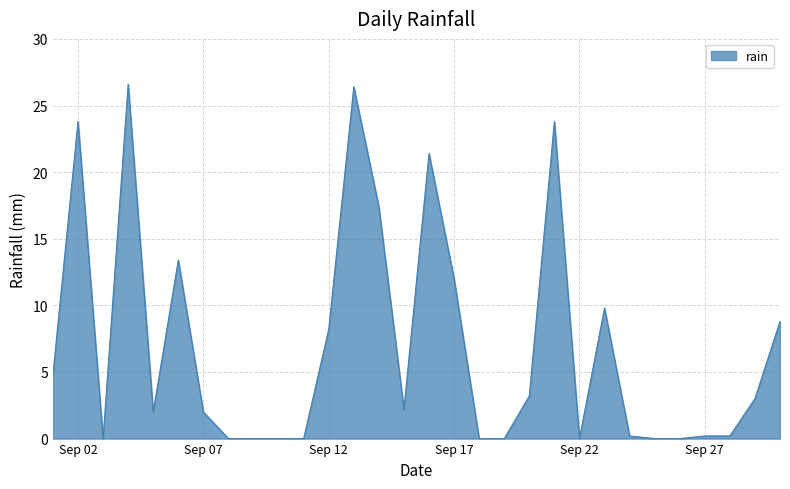

What is the maximum value shown in the chart?

26.6